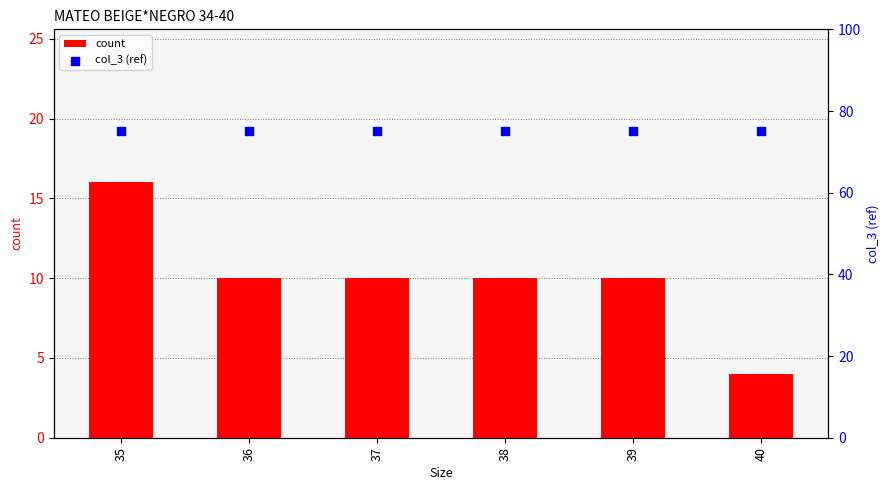

Which series contains the lowest Y value?

count